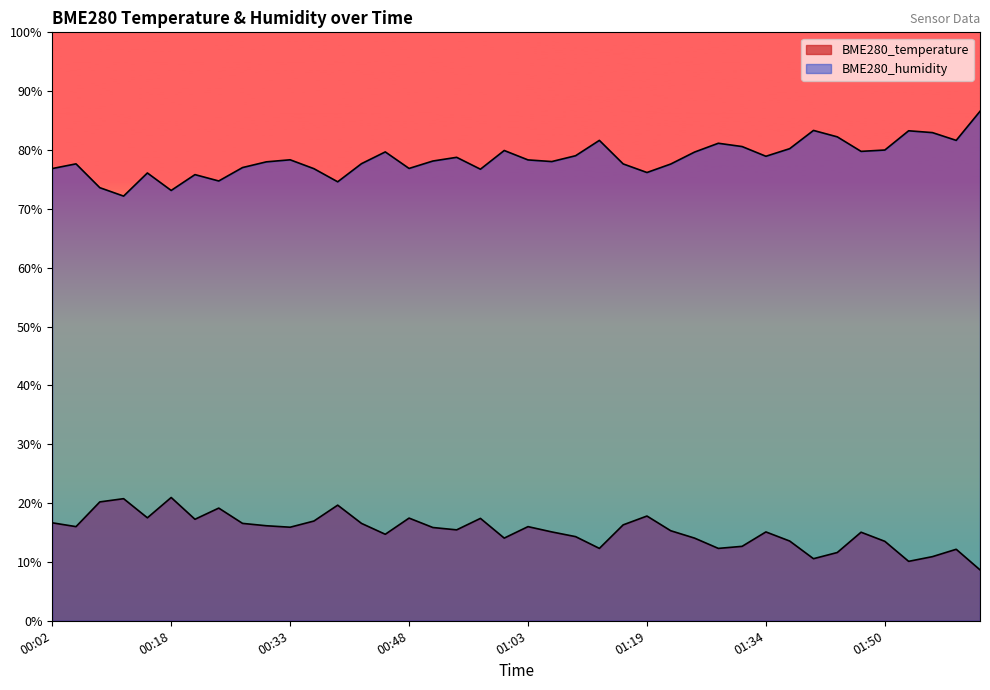

What is the difference between the BME280_humidity values at 01:59 and 02:02?

4.9